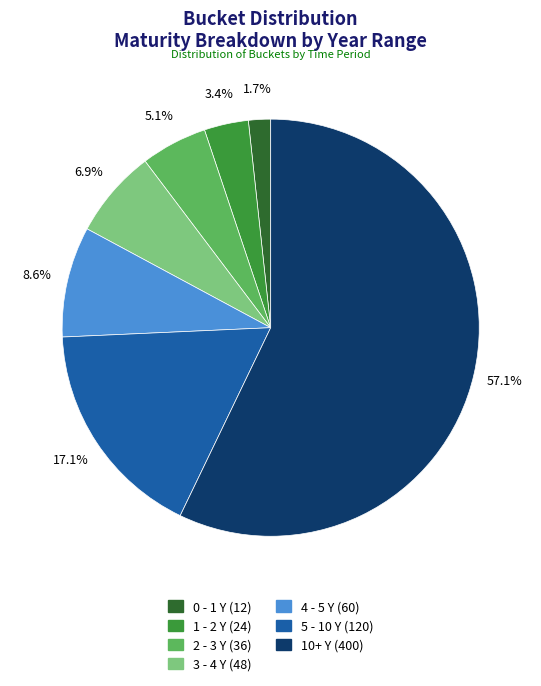

To the nearest percent, what portion does 3 - 4 Y represent?

7%